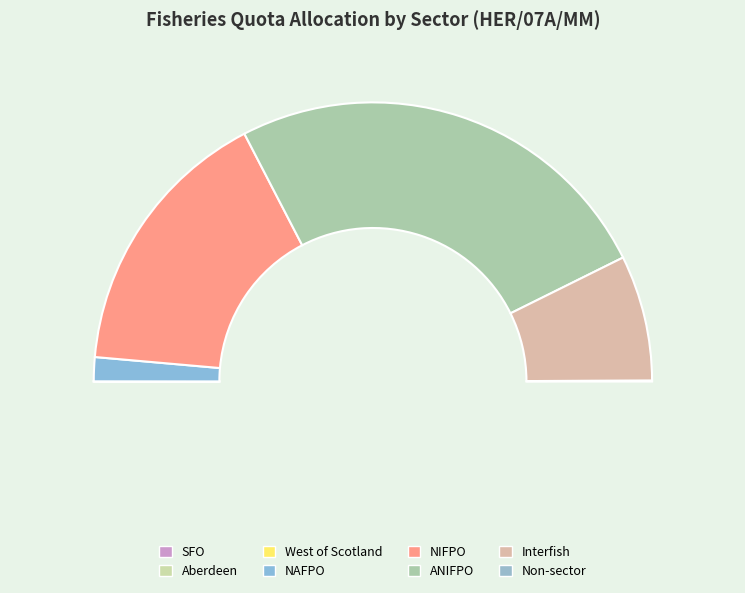

True or false: NIFPO accounts for 46% of the total.

False